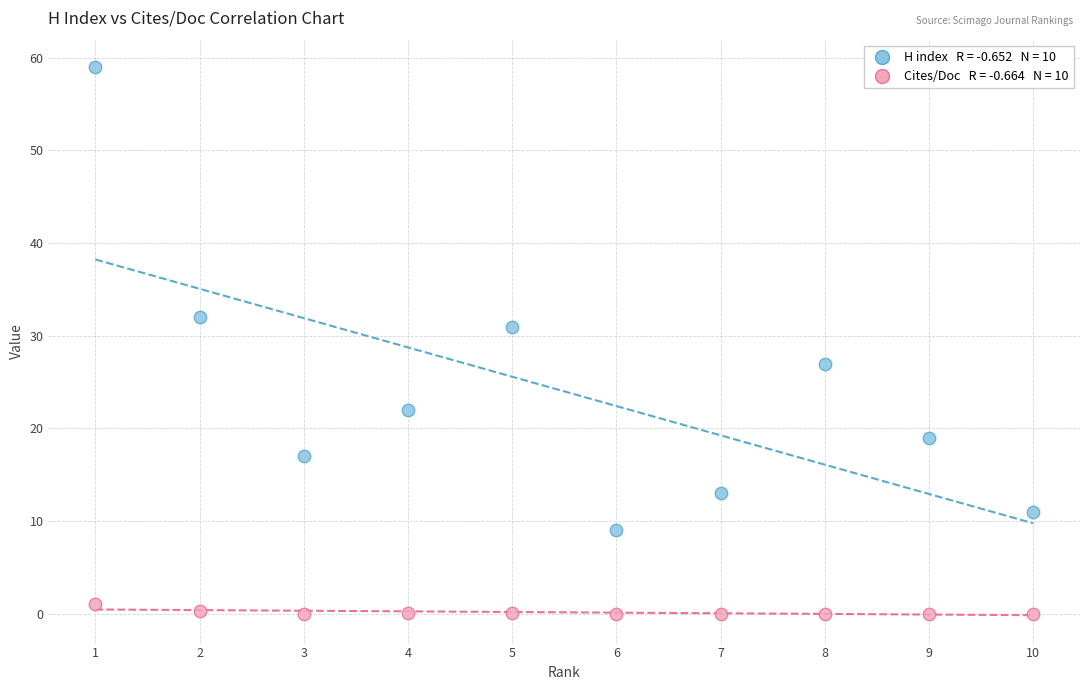

Across all data points, what is the range of Y values (max minus min)?

59.0